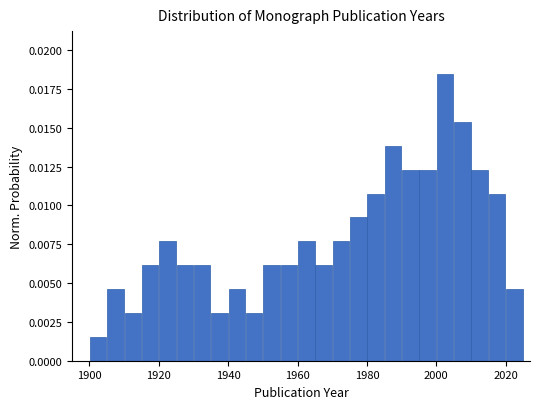

Around what value on the x-axis is the tallest bar? Give the approximate position of its centre, as read against the axis.

2002